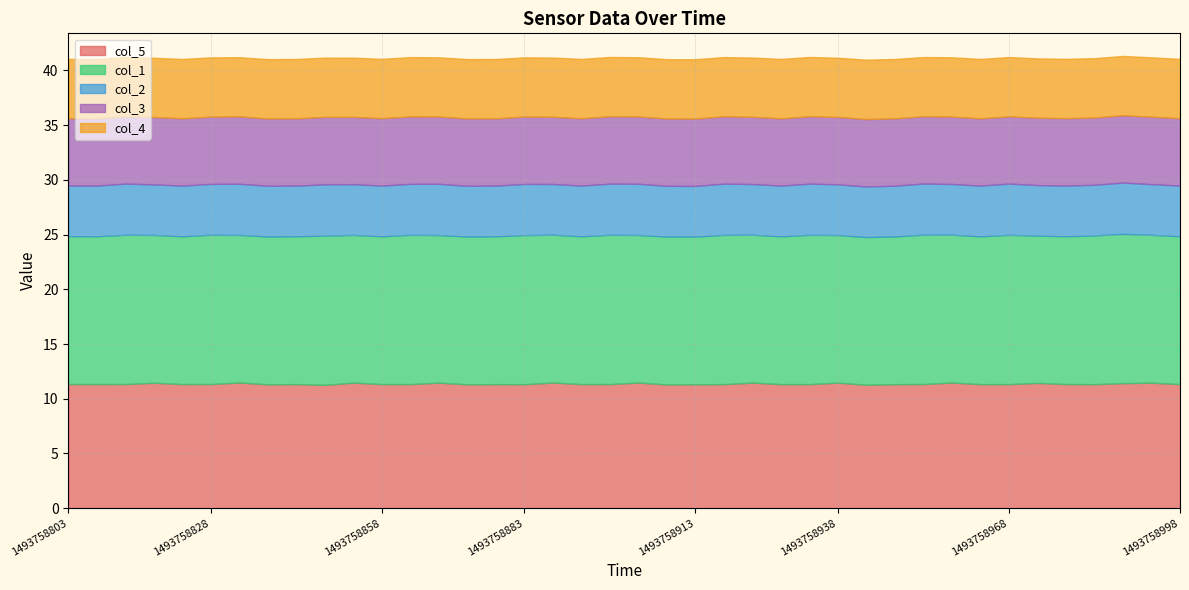

True or false: col_3 and col_4 cross at least once.

False